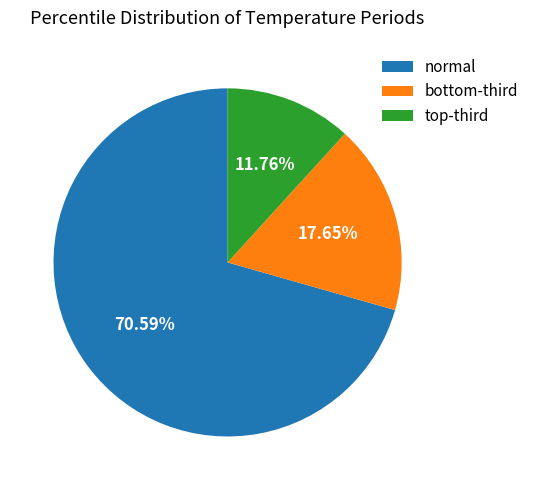

Which category has the biggest portion of the pie?

normal